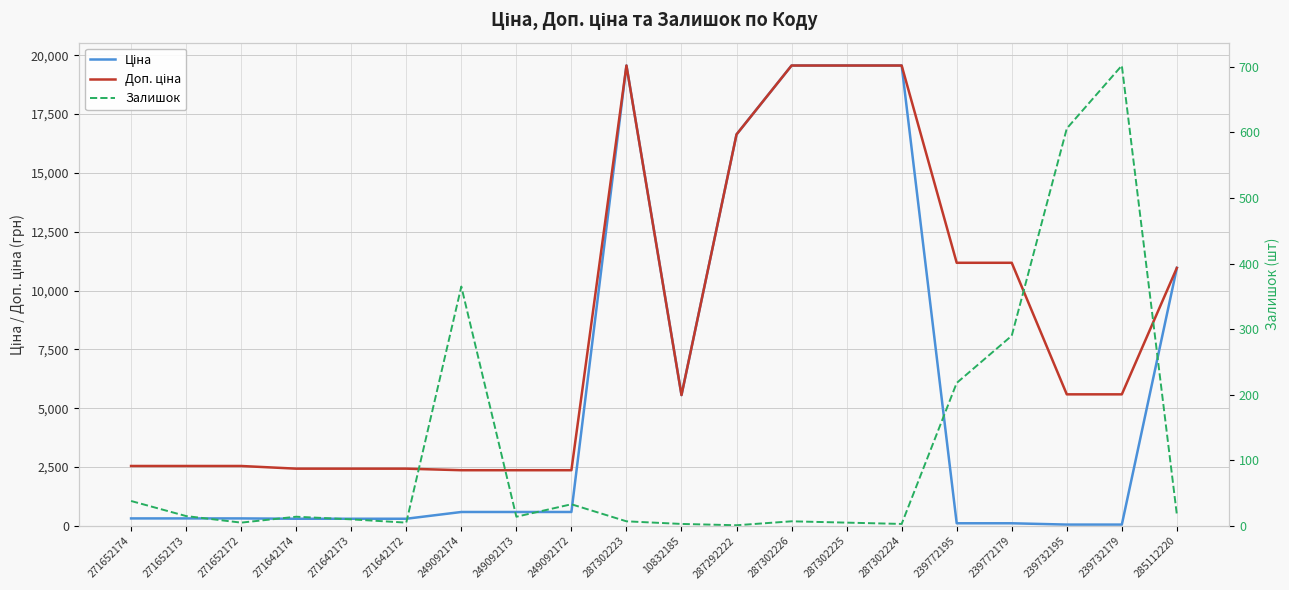

Reading left to right, extract all data points from this chart.

Ціна: 271652174=318.3	271652173=318.3	271652172=318.3	271642174=304.1	271642173=304.1	271642172=304.1	249092174=591.6	249092173=591.6	249092172=591.6	287302223=19564.9	10832185=5560.3	287292222=16636.8	287302226=19564.9	287302225=19564.9	287302224=19564.9	239772195=111.8	239772179=111.8	239732195=55.9	239732179=55.9	285112220=10964.4
Доп. ціна: 271652174=2546.4	271652173=2546.4	271652172=2546.4	271642174=2432.8	271642173=2432.8	271642172=2432.8	249092174=2366.5	249092173=2366.5	249092172=2366.5	287302223=19564.9	10832185=5560.3	287292222=16636.8	287302226=19564.9	287302225=19564.9	287302224=19564.9	239772195=11182.0	239772179=11182.0	239732195=5591.0	239732179=5591.0	285112220=10964.4
Залишок: 271652174=38.0	271652173=15.0	271652172=5.0	271642174=14.0	271642173=10.0	271642172=5.0	249092174=365.0	249092173=14.0	249092172=33.0	287302223=7.0	10832185=3.0	287292222=1.0	287302226=7.0	287302225=5.0	287302224=3.0	239772195=218.0	239772179=290.0	239732195=606.0	239732179=702.0	285112220=17.0